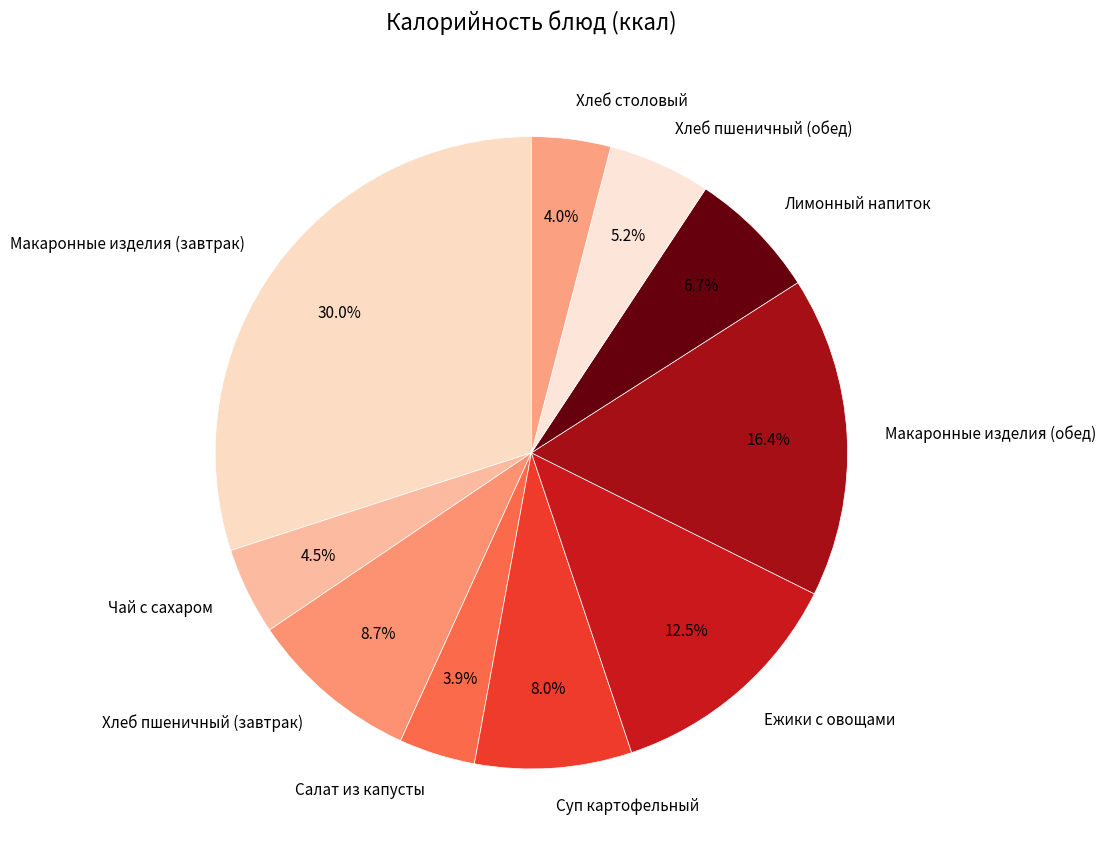

What is the largest slice in the pie chart?

Макаронные изделия (завтрак)